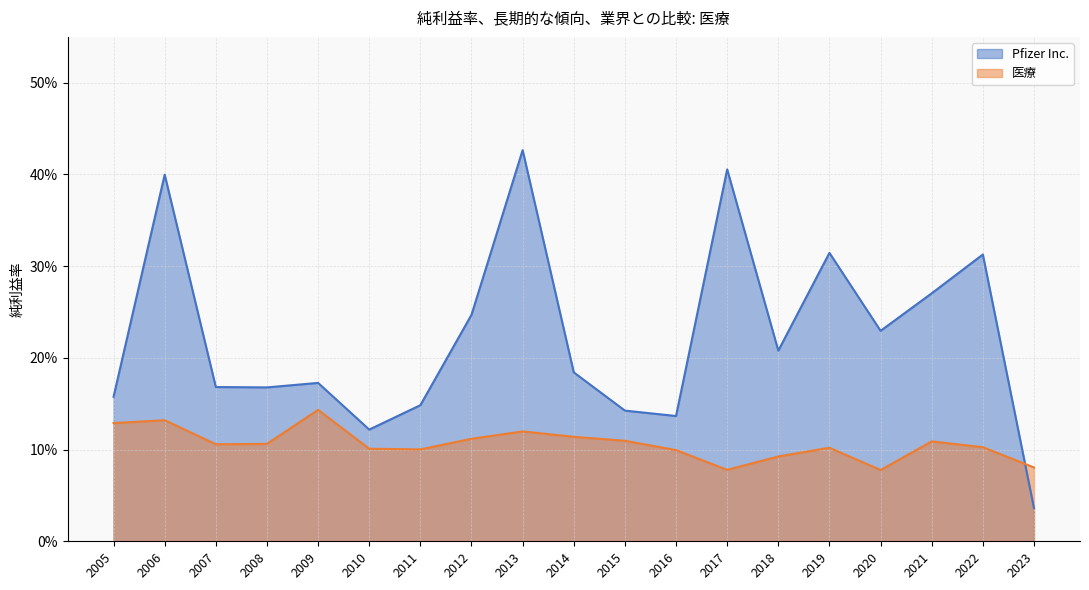

Which series changed the most between 2010 and 2020?

Pfizer Inc.